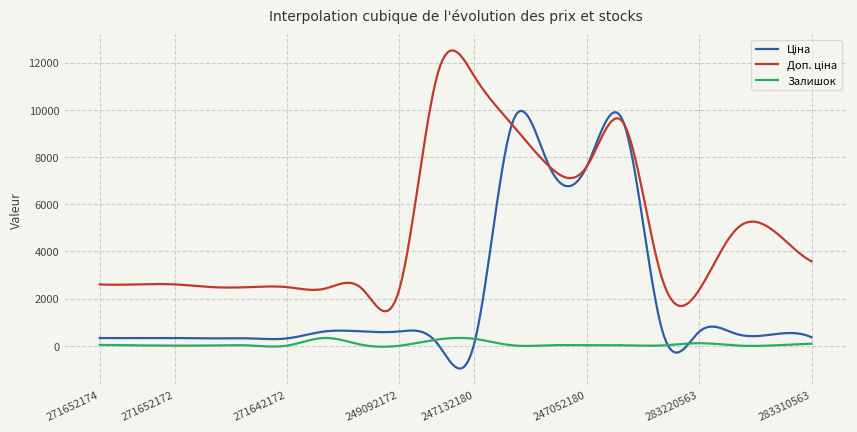

What is the minimum value shown in the chart?

-968.0